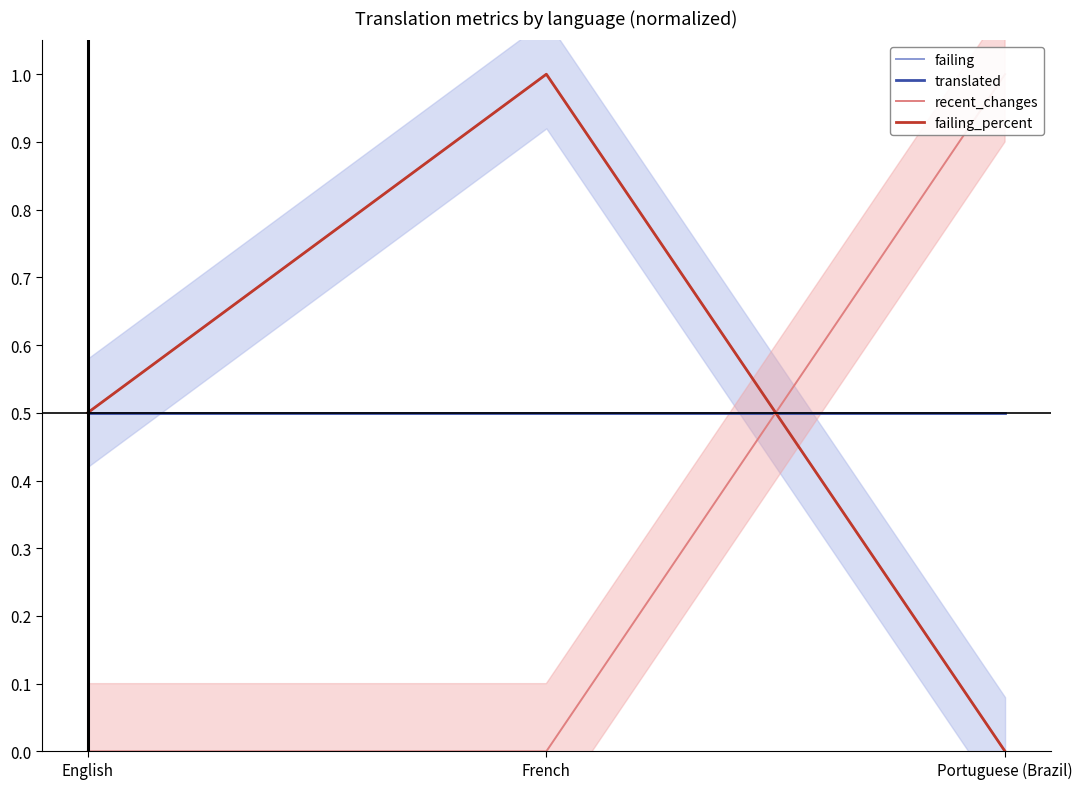

The value of failing_percent at Portuguese (Brazil) is 0.0. True or false?

True